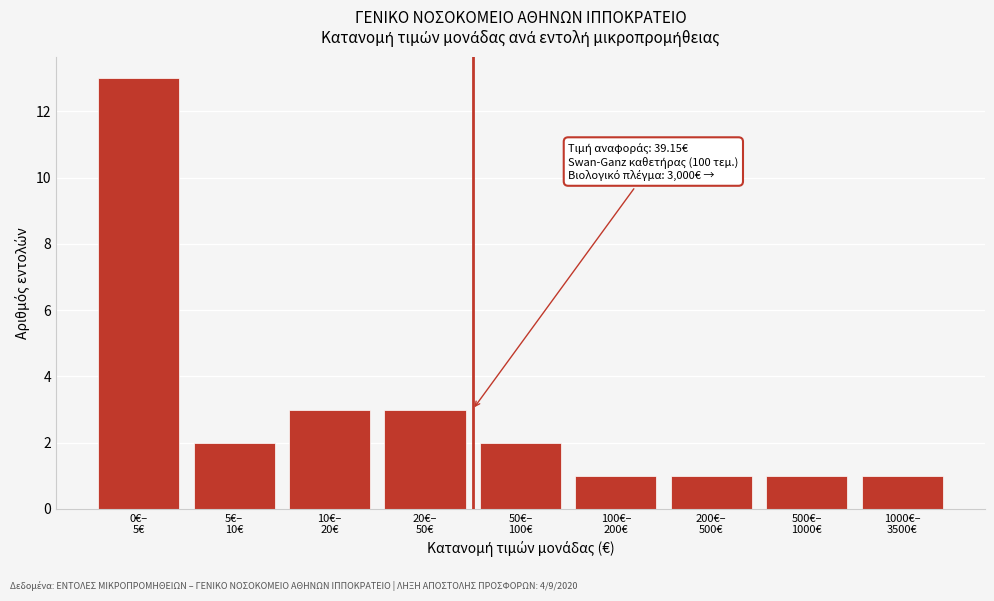

Reading left to right, list all the values displayed in this chart.

13	2	3	3	2	1	1	1	1